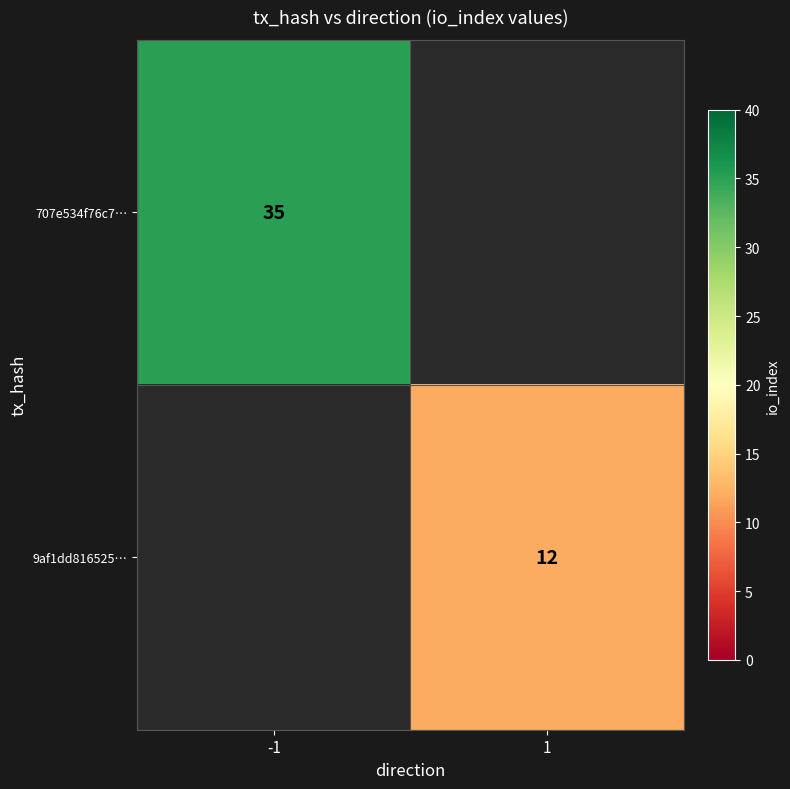

The 707e534f76c7… series shows 35 at -1. True or false?

True